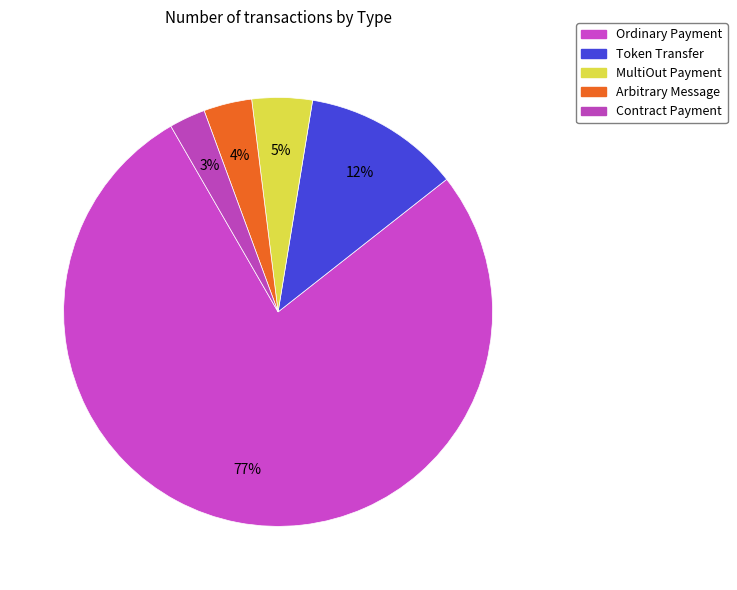

How many slices are in this pie chart?

5